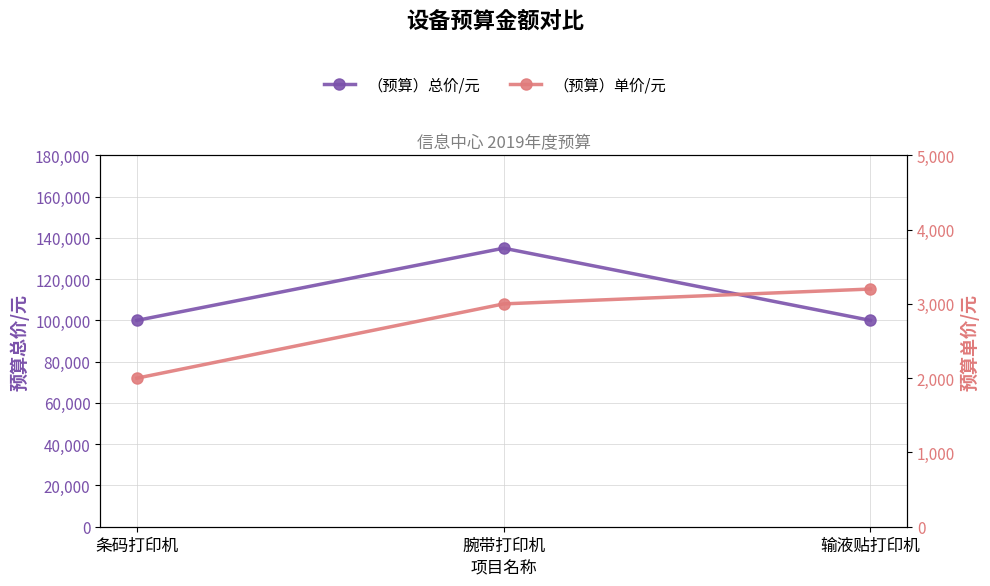

What is the label of the 2nd point from the left?

腕带打印机